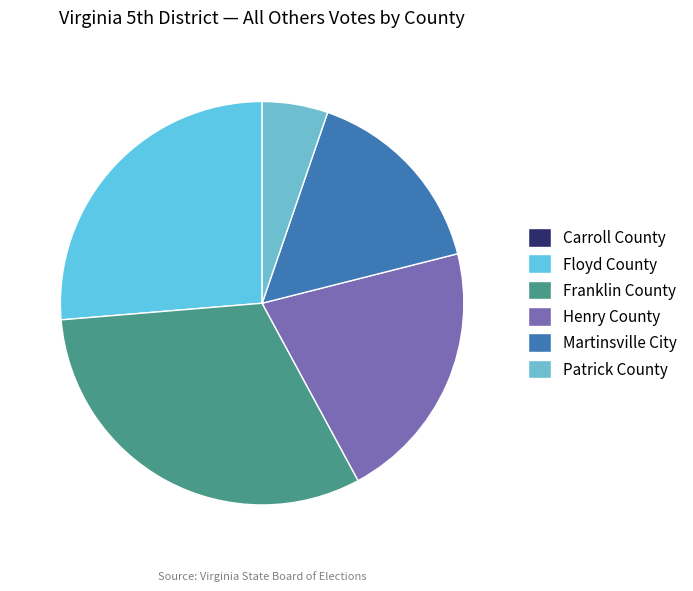

Is the sum of Carroll County and Henry County greater than half?

No